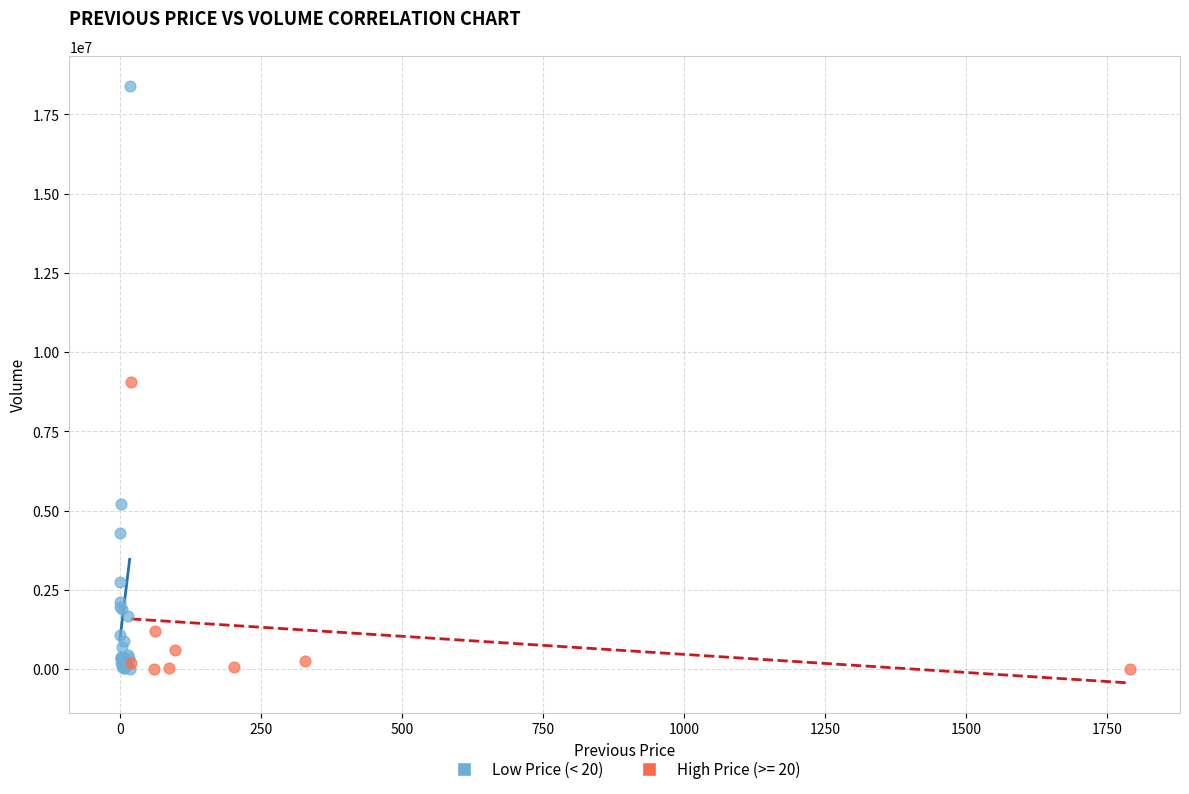

Which series has the largest Y range (max minus min)?

Low Price (< 20)